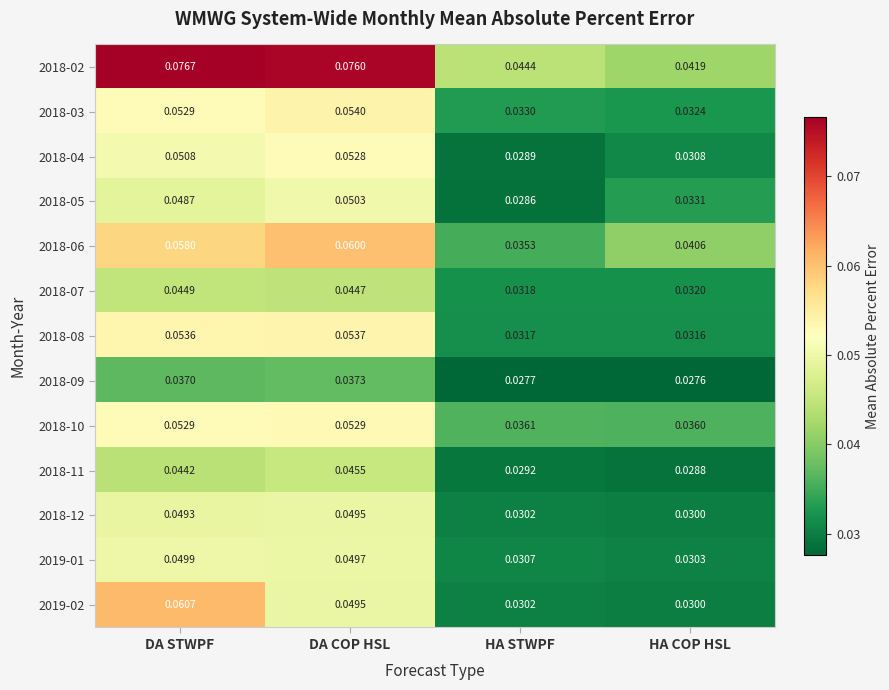

Which label corresponds to the smallest value in the chart?

HA COP HSL